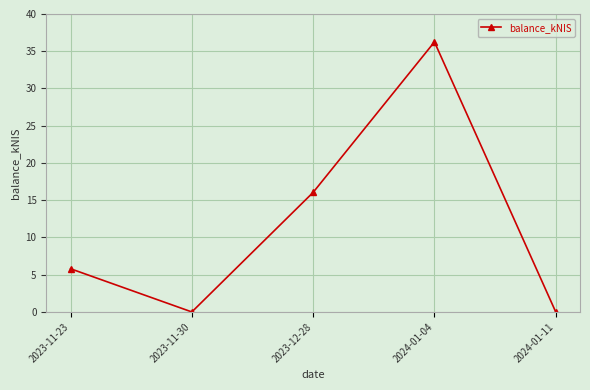

What is the sum of all values?

58.1